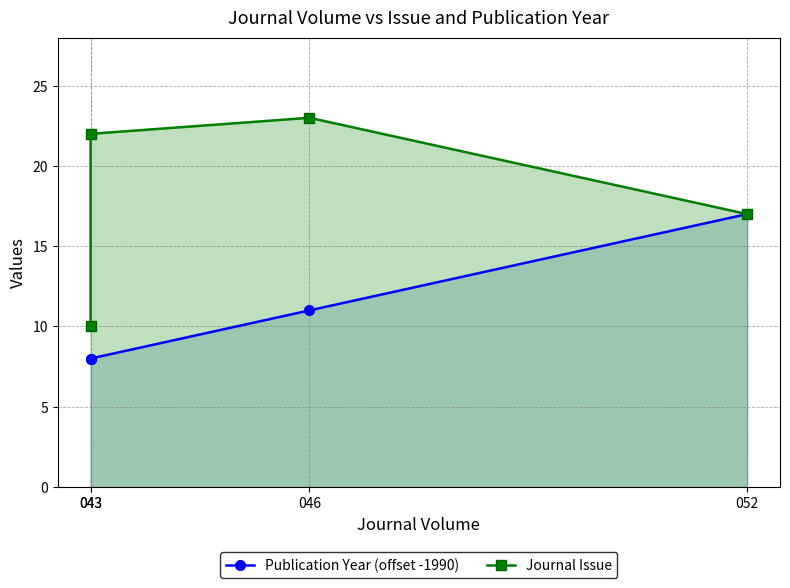

What is the approximate value of Journal Issue at 046?

23